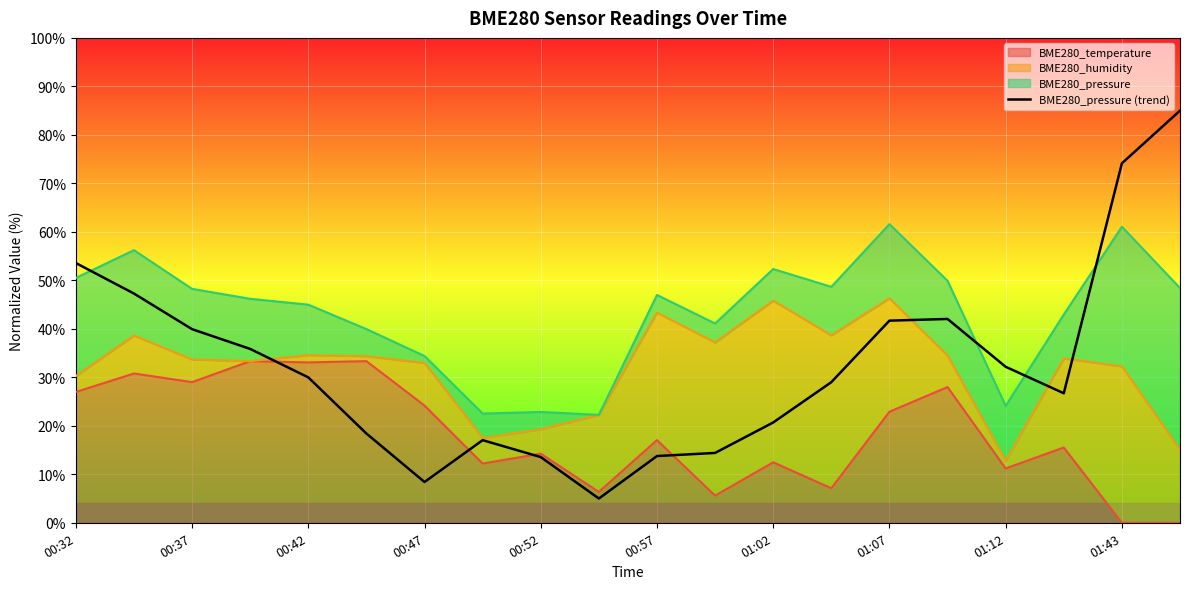

The value at 00:52 is 19.1. True or false?

False